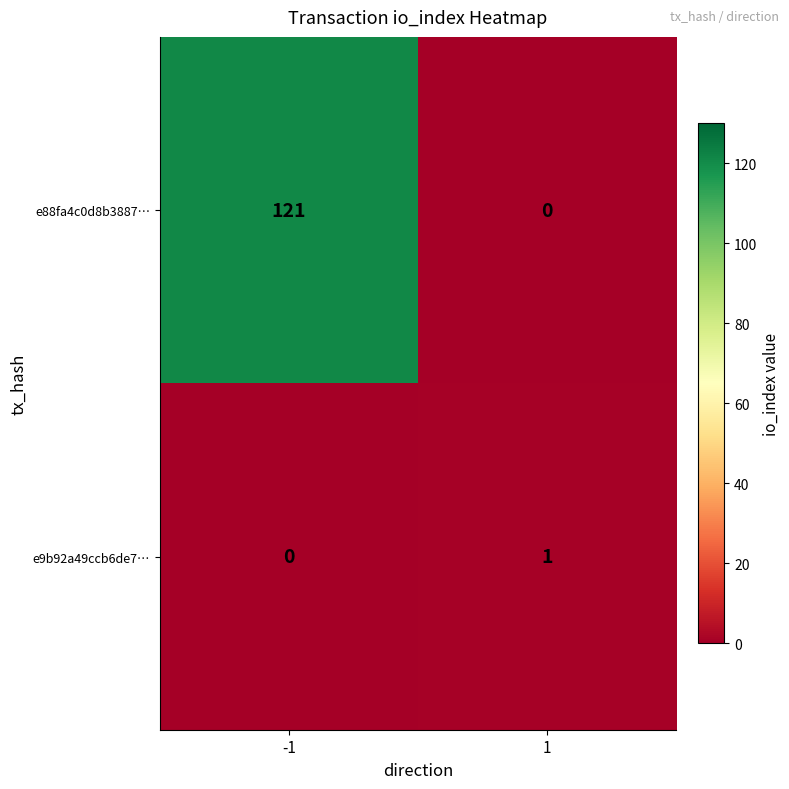

Which category has the highest value across all series?

-1